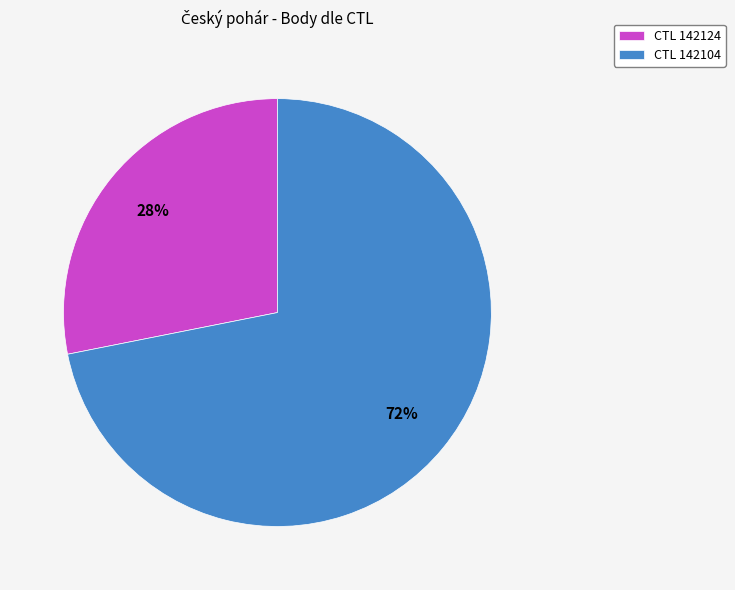

Which slice is the smallest?

CTL 142124